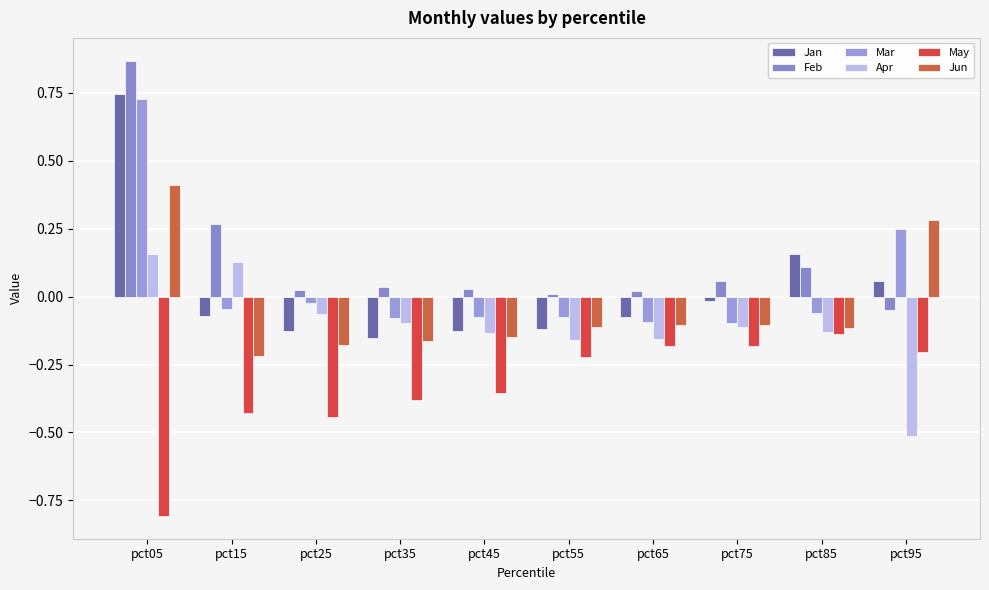

List the labels in order of Mar value, smallest first.

pct75, pct65, pct35, pct45, pct55, pct85, pct15, pct25, pct95, pct05